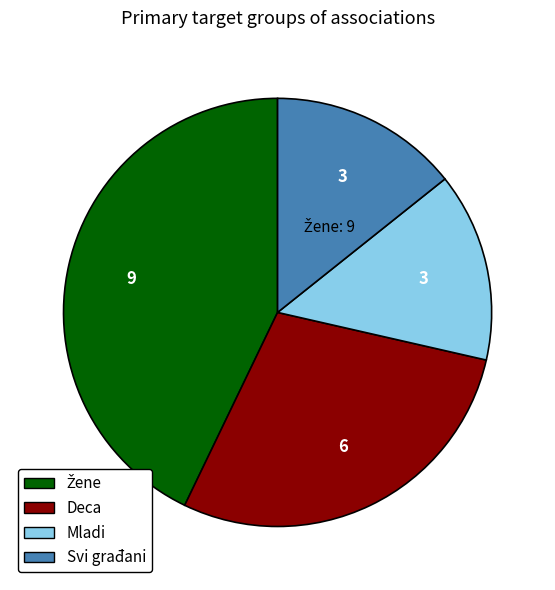

Does Mladi represent more than half of the total?

No